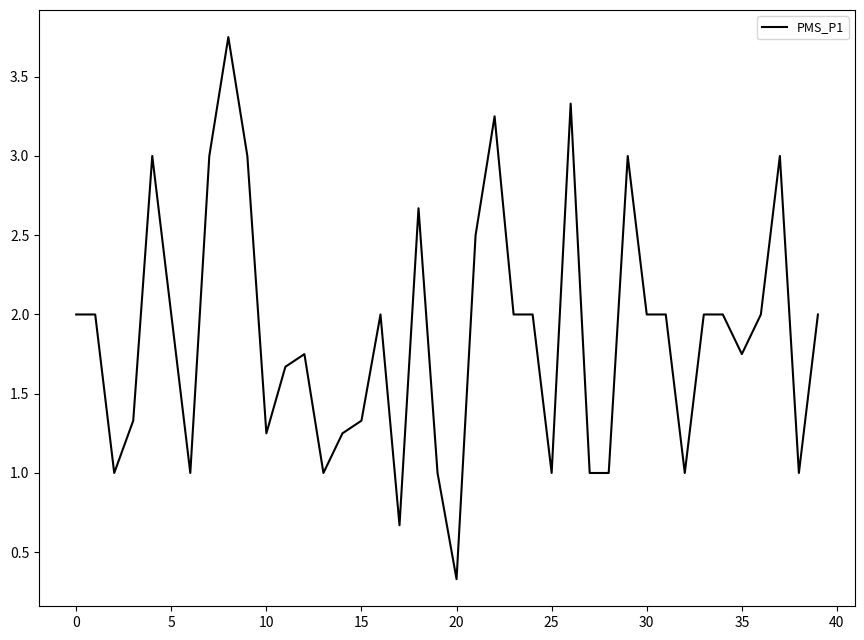

What is the smallest value displayed?

0.3